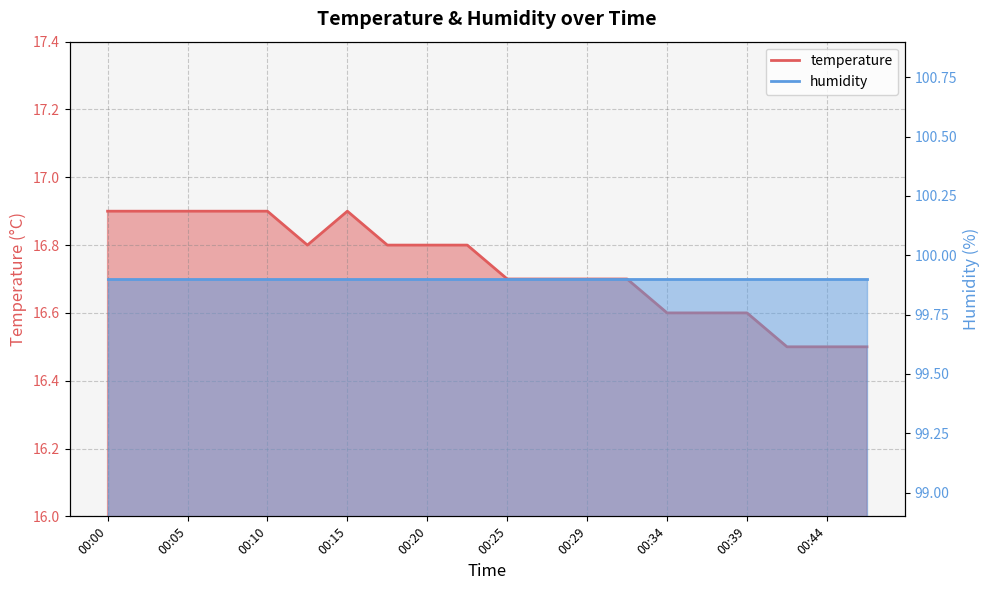

What is the difference between the second highest and minimum values?

0.4